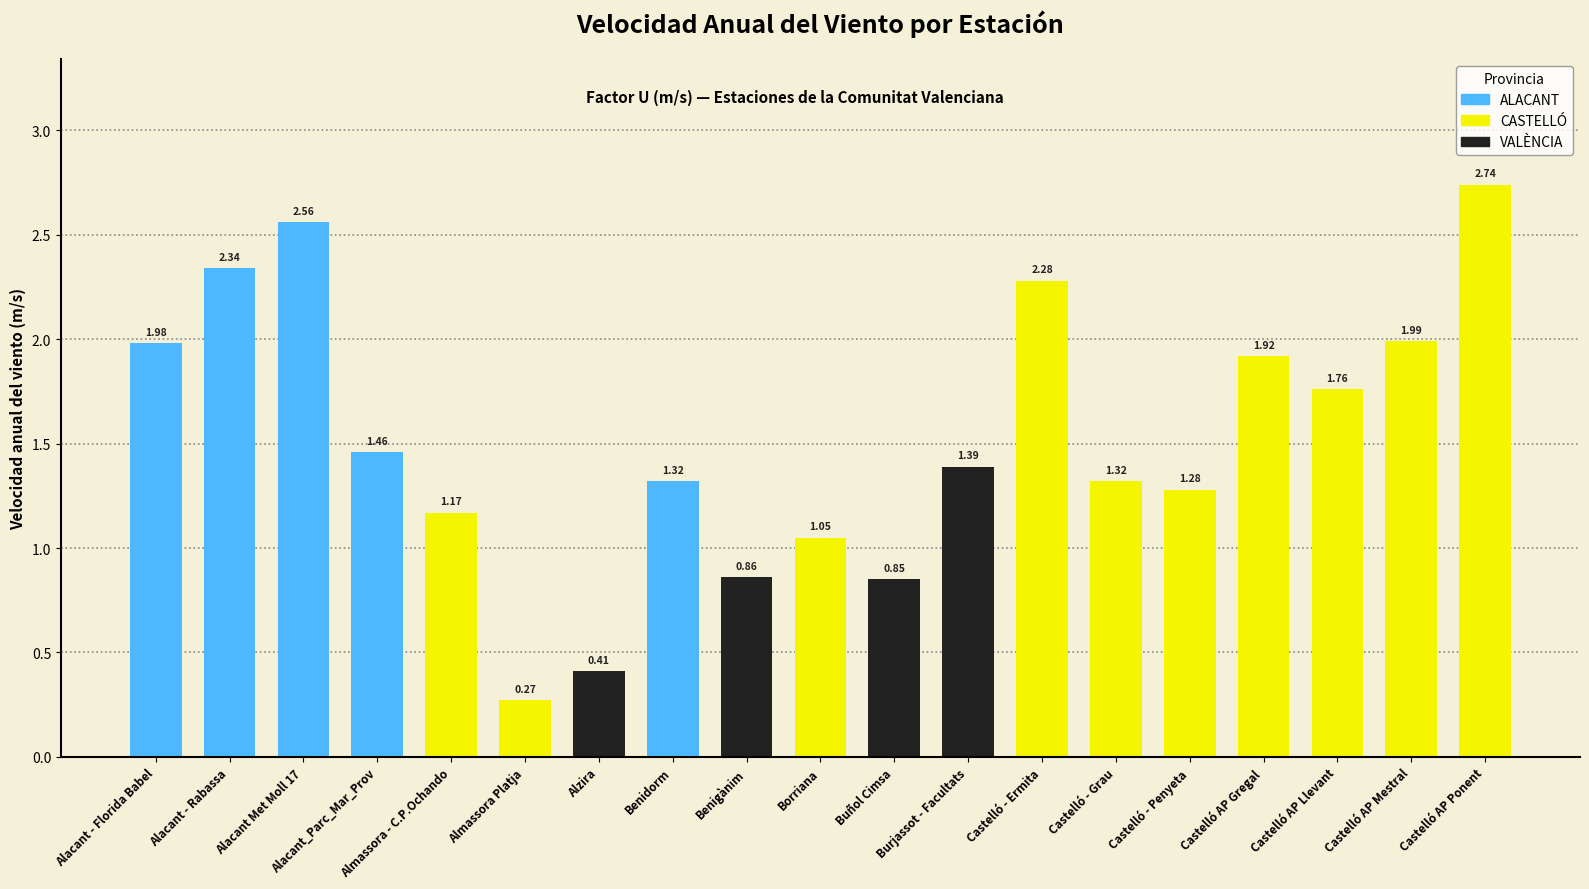

Read the value at Alzira.

0.4